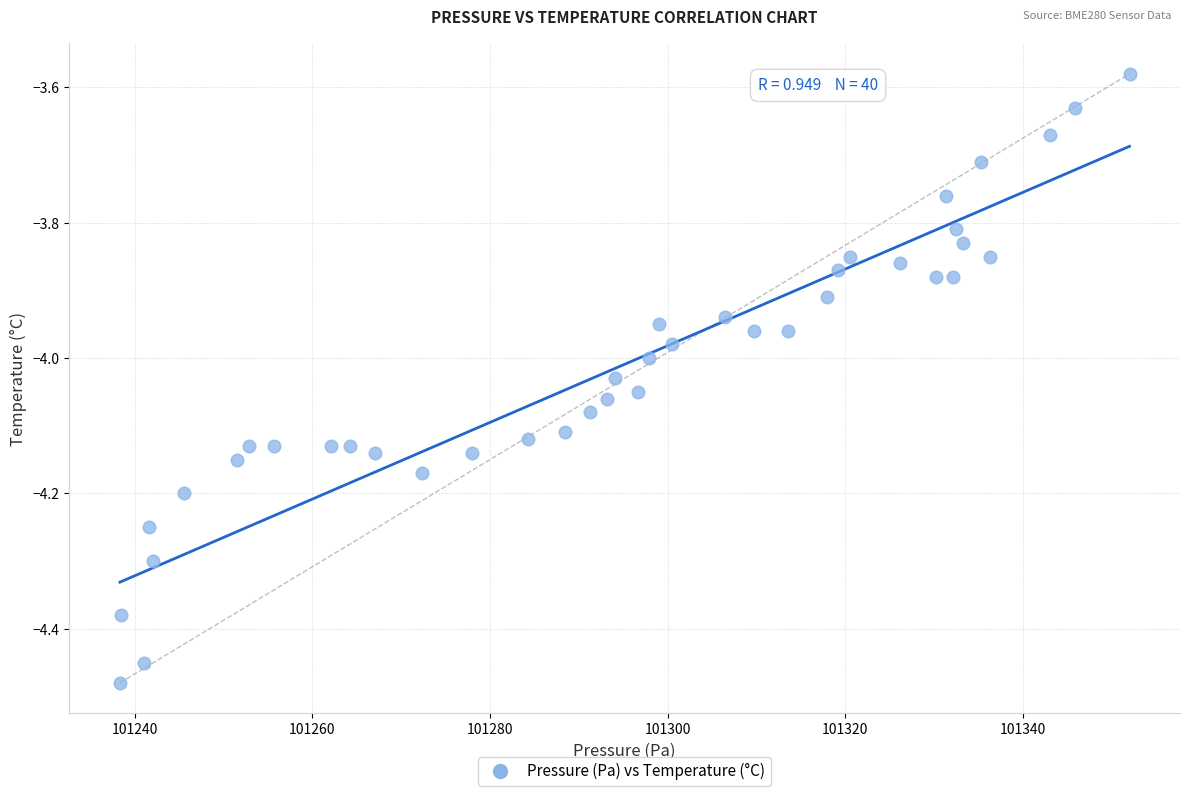

What is the range of X values (max minus min)?

113.6